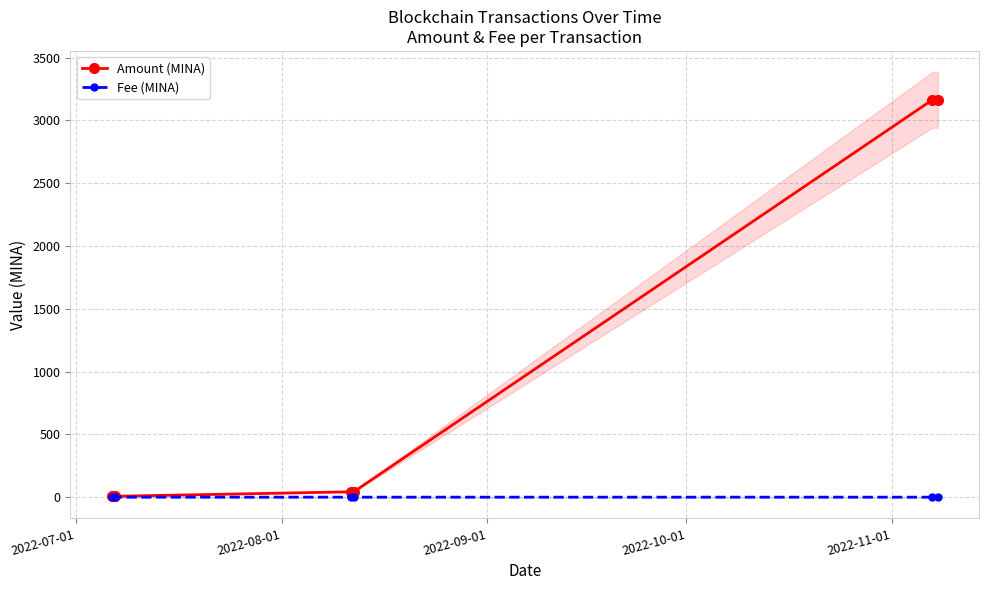

What is the value of the Amount (MINA) point at the 6th from the left?

3161.9